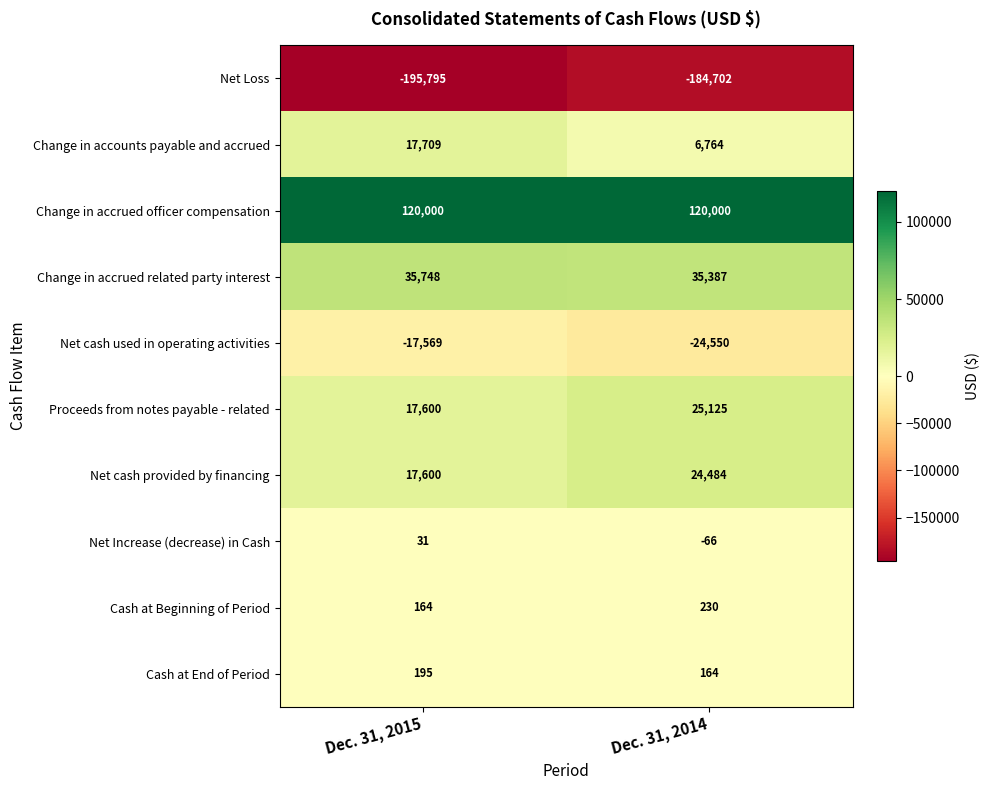

Is it true that Cash at Beginning of Period equals 47 at Dec. 31, 2014?

False